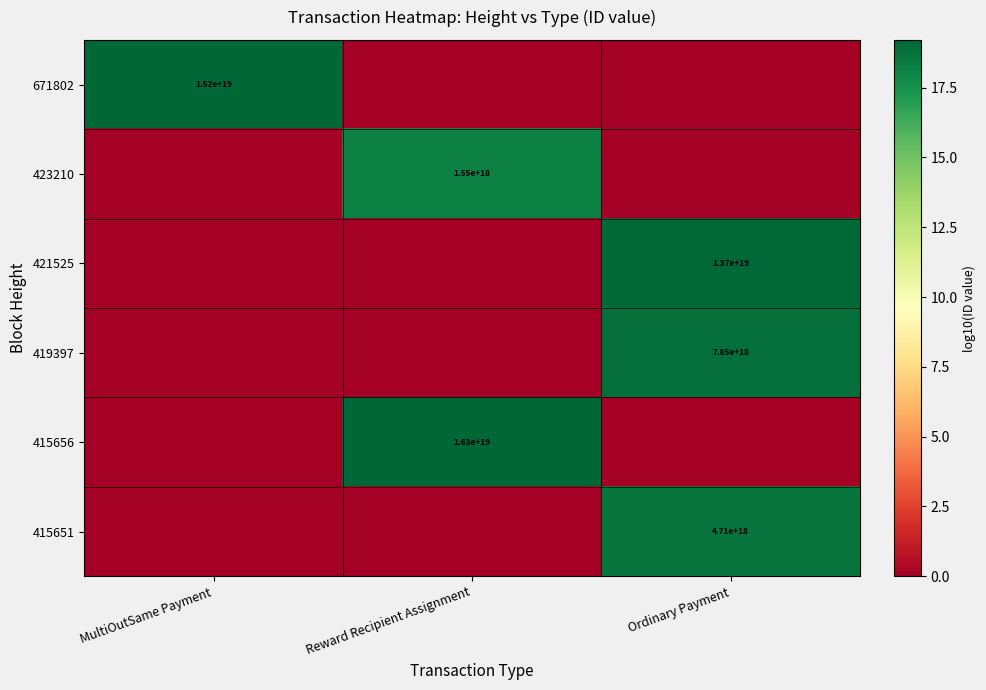

Is it true that 415651 equals 4710000000000000000 at Ordinary Payment?

True